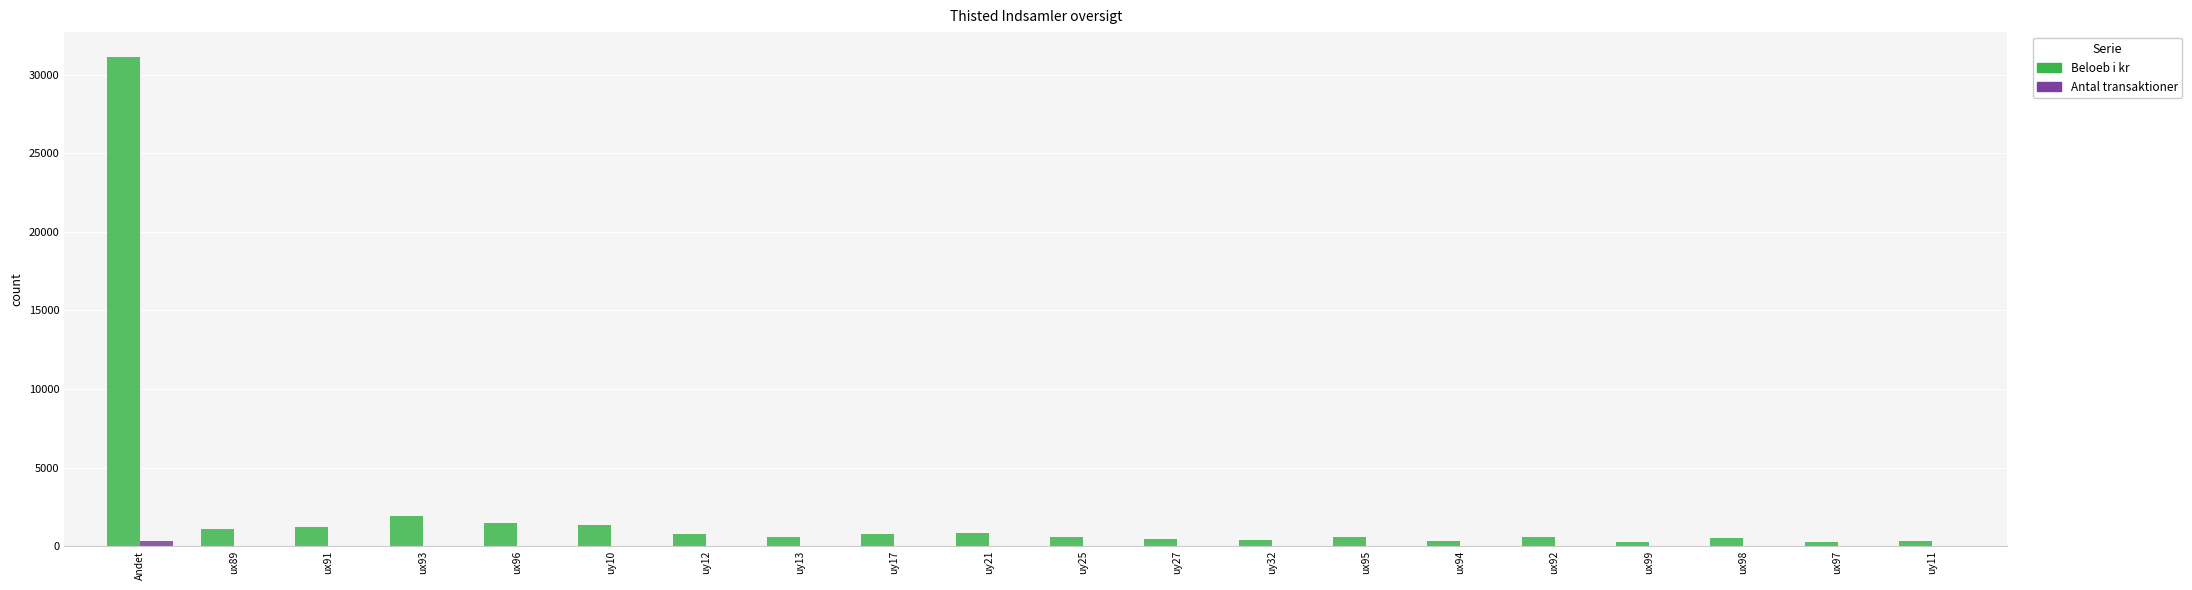

At which category is the sum across all series the highest?

Andet